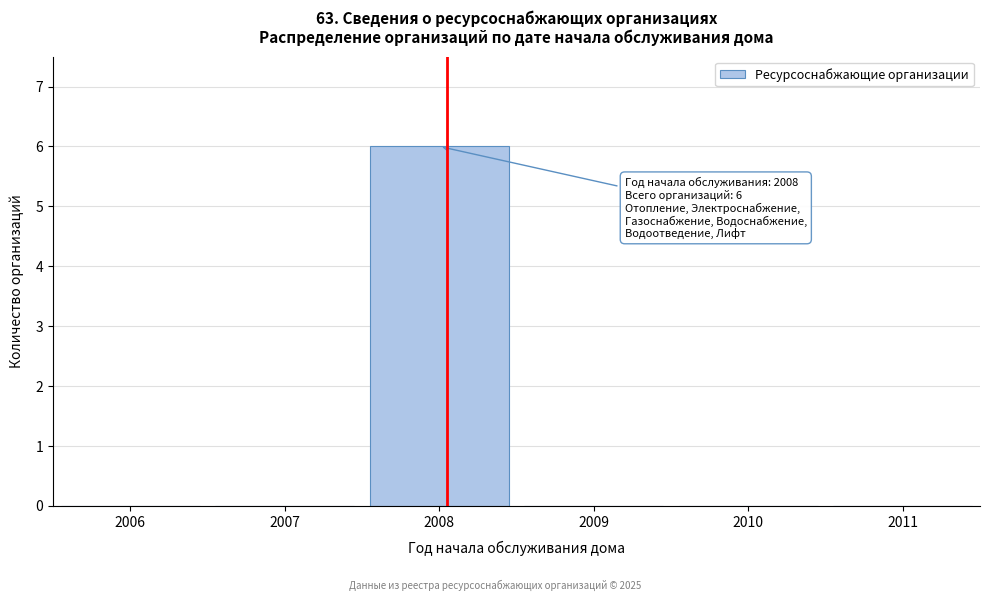

Reading right to left, extract all data points from this chart.

2011=0	2010=0	2009=0	2008=6	2007=0	2006=0